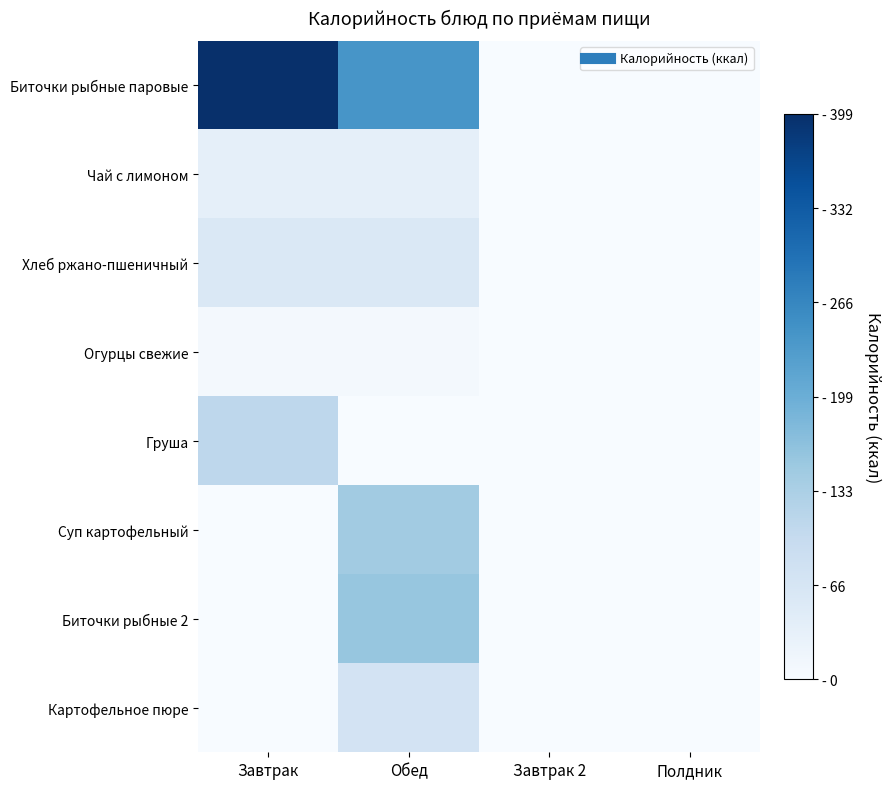

What is the total value across all series at Обед?

716.9